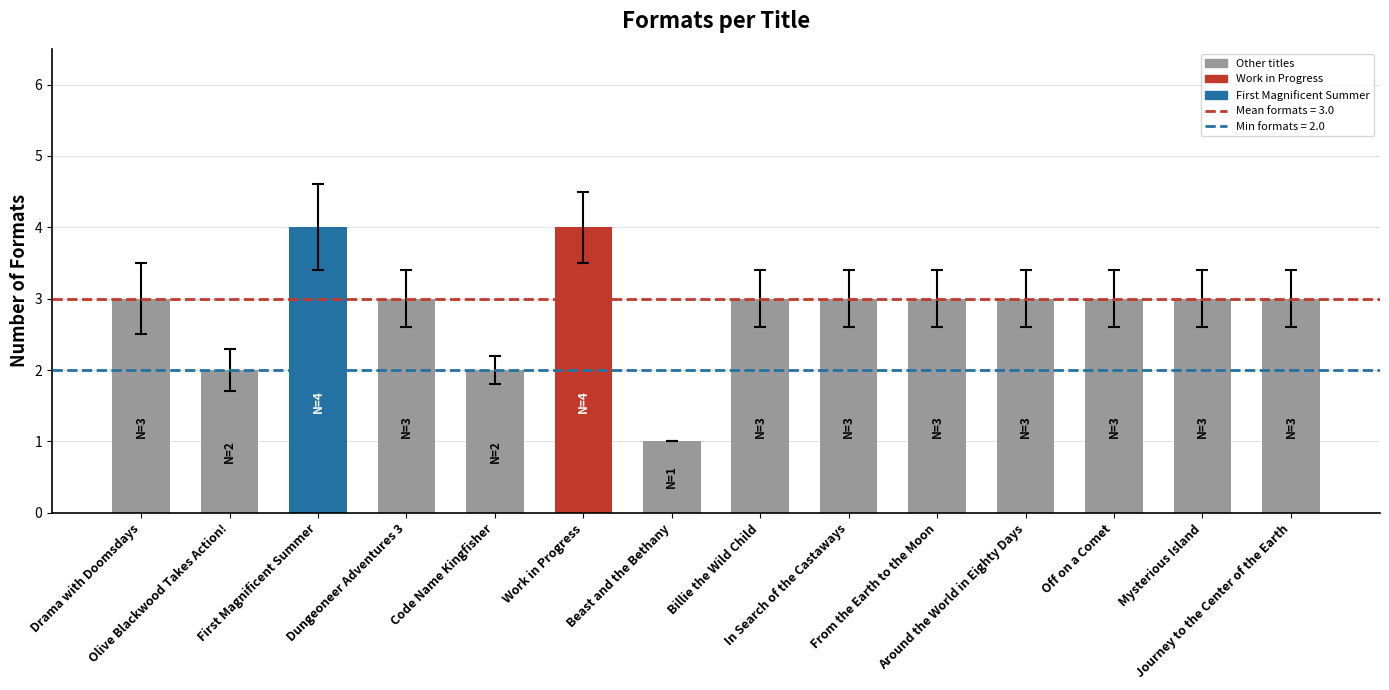

Count the number of data series in this chart.

1